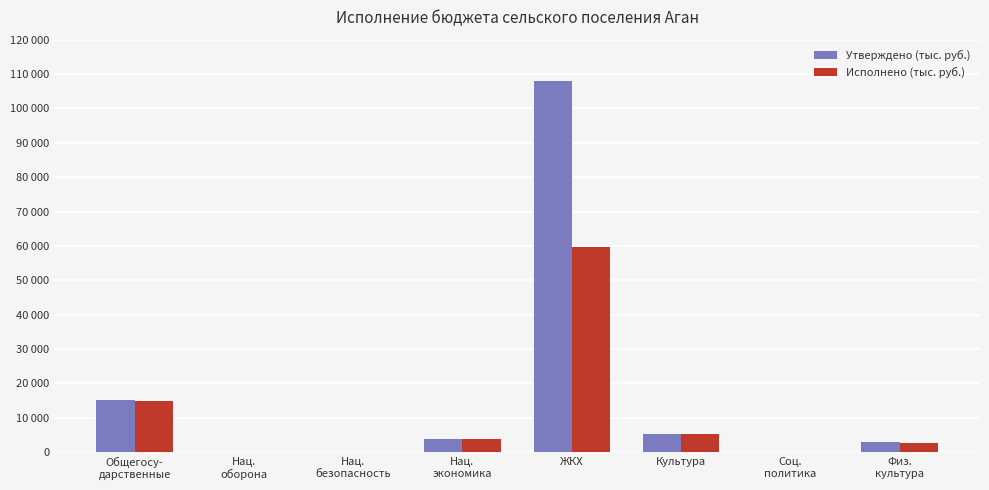

Rank the categories by Исполнено (тыс. руб.) value from lowest to highest.

Соц.
политика, Нац.
безопасность, Нац.
оборона, Физ.
культура, Нац.
экономика, Культура, Общегосу-
дарственные, ЖКХ